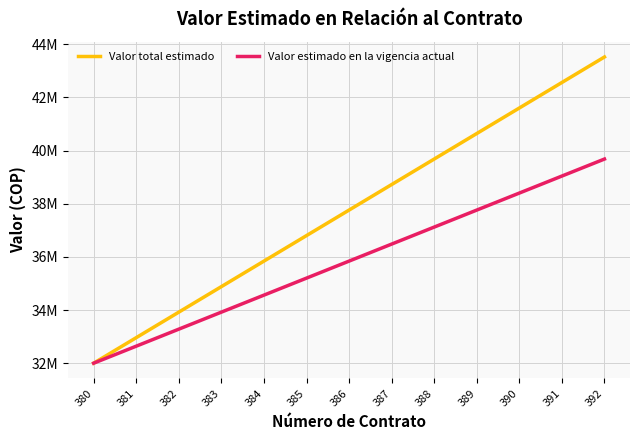

Does the chart display data point markers on the line(s)?

No